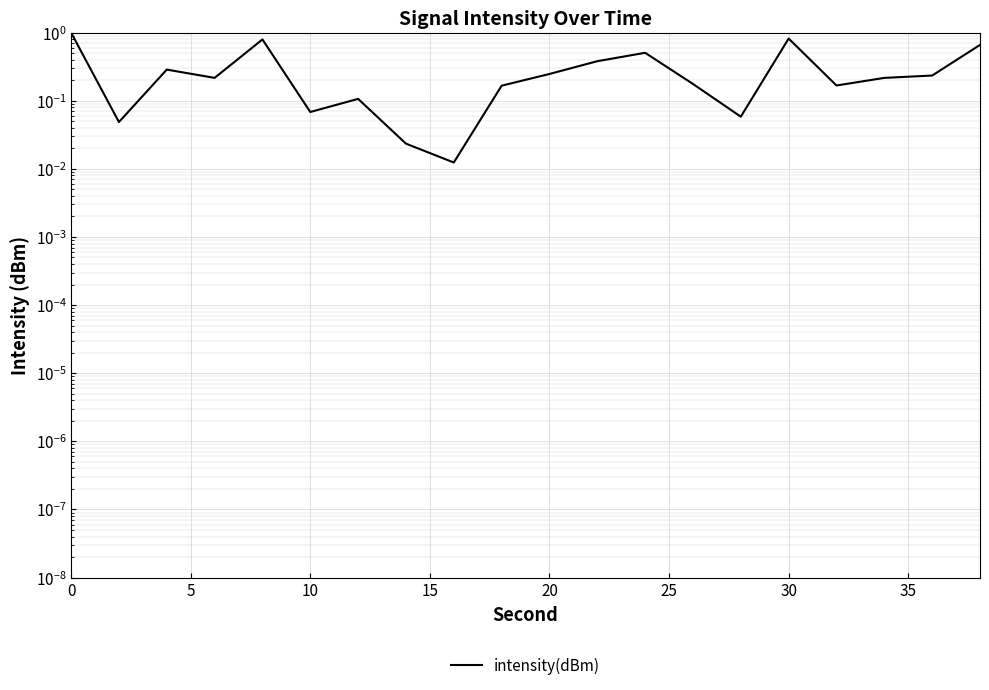

How many distinct data groups are displayed?

1